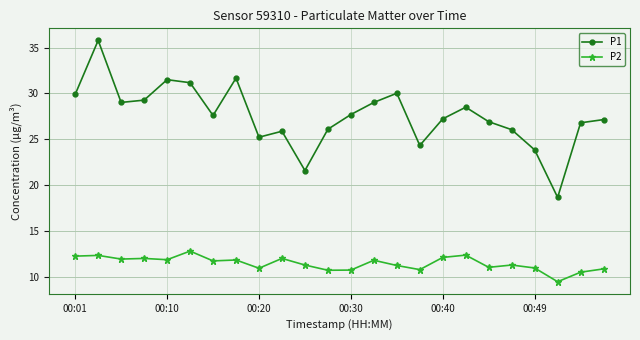

What is the value of the P1 point at the 6th from the left?

31.2